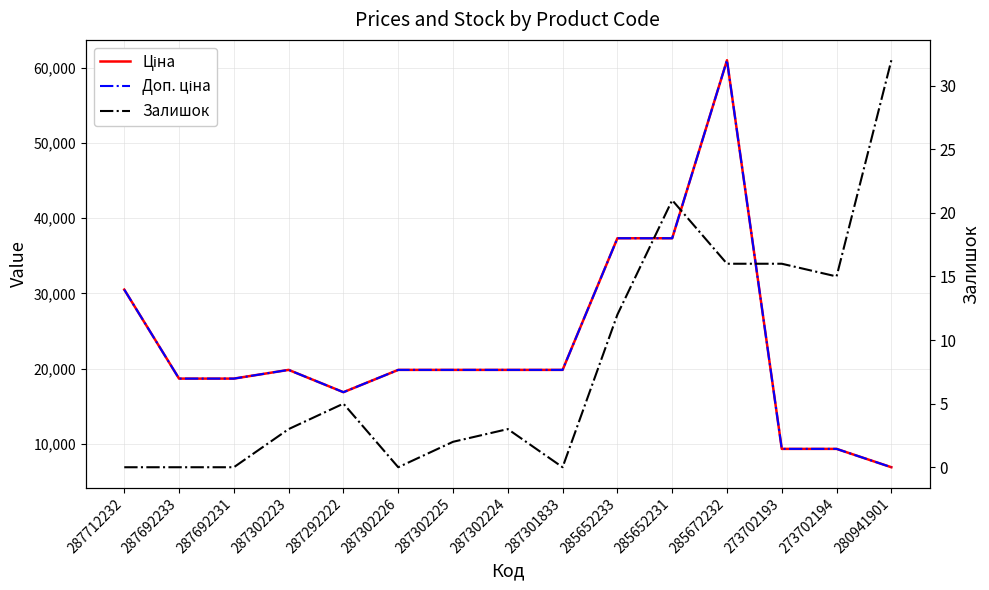

How many lines are shown in the chart?

3